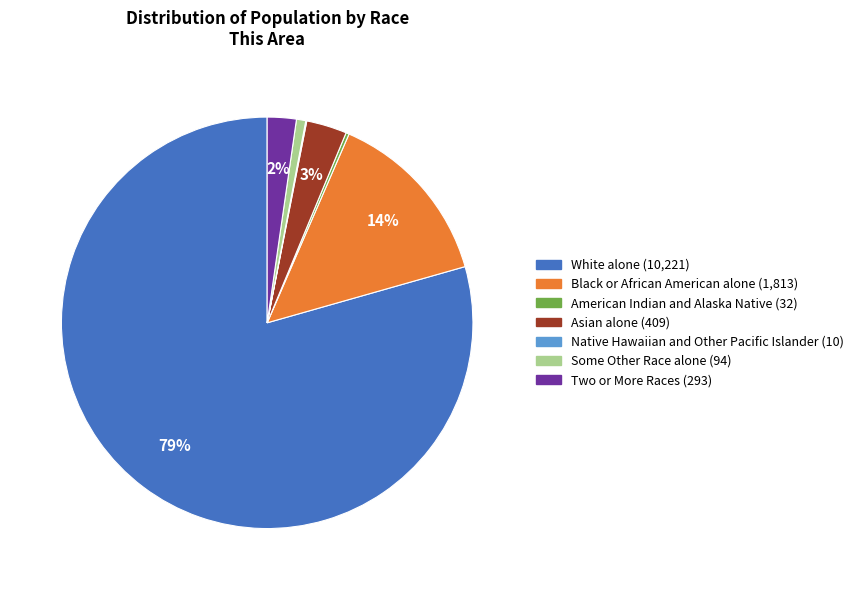

To the nearest percent, what portion does Asian alone represent?

3%